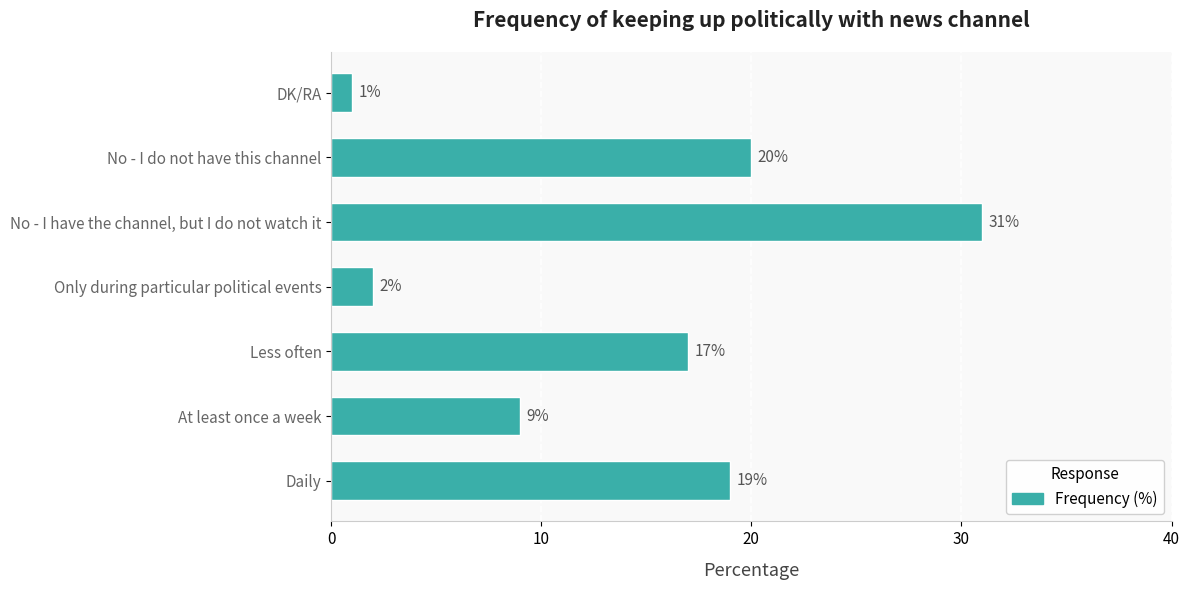

What is the minimum value shown in the chart?

1